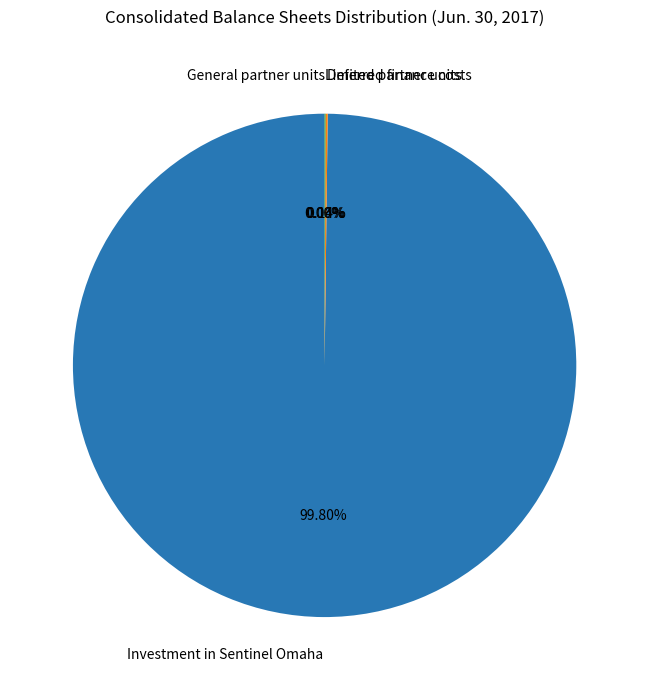

To the nearest percent, what is the difference between the General partner units and Investment in Sentinel Omaha slice percentages?

100%